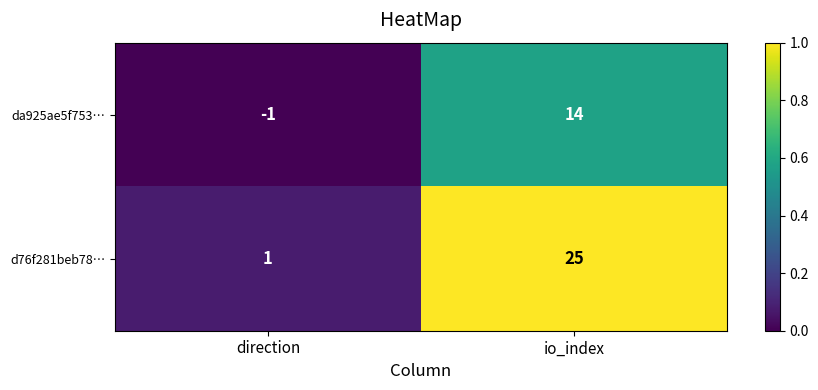

Rank the series by their maximum value, from highest to lowest.

d76f281beb78…, da925ae5f753…